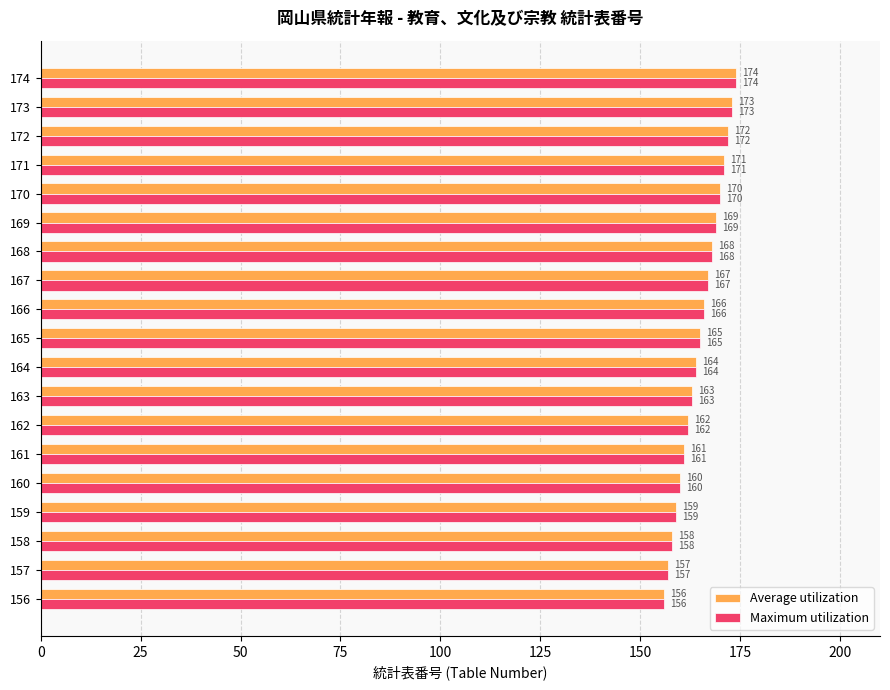

Count the number of data series in this chart.

2